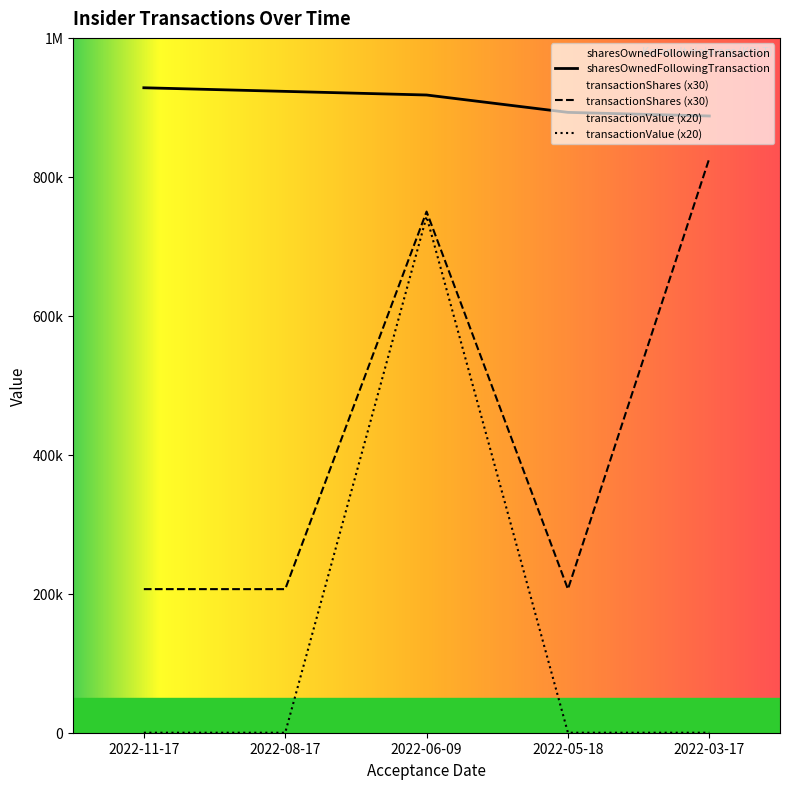

Which series has the largest range (max minus min)?

transactionValue